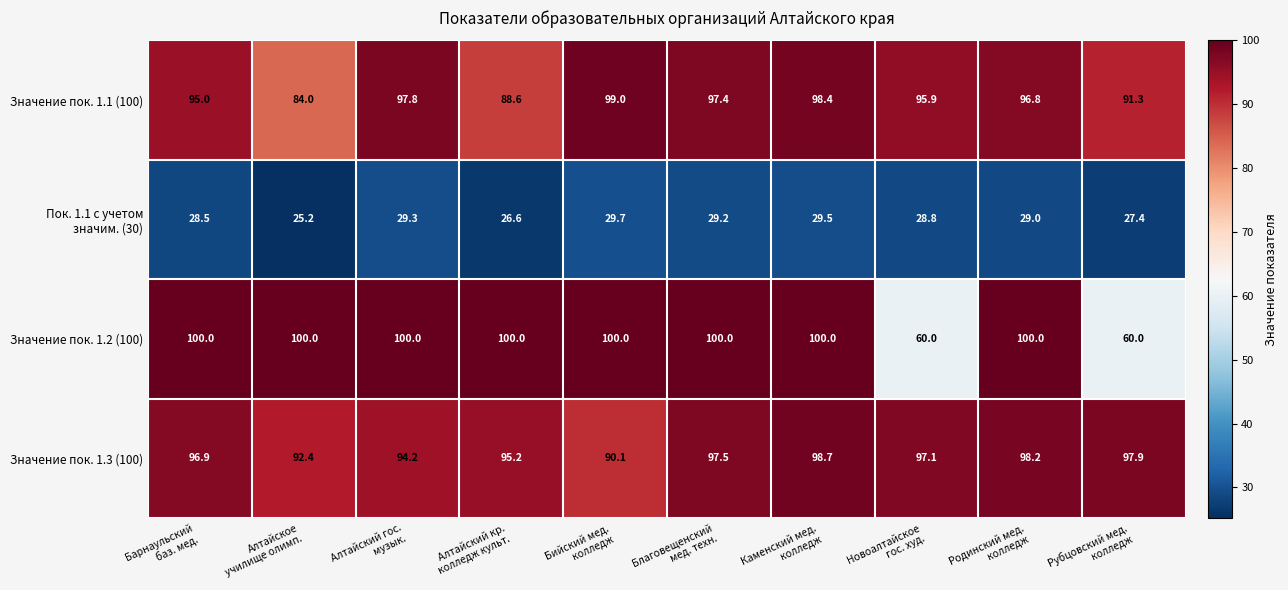

What is the sum of all Значение пок. 1.2 (100) values?

920.0